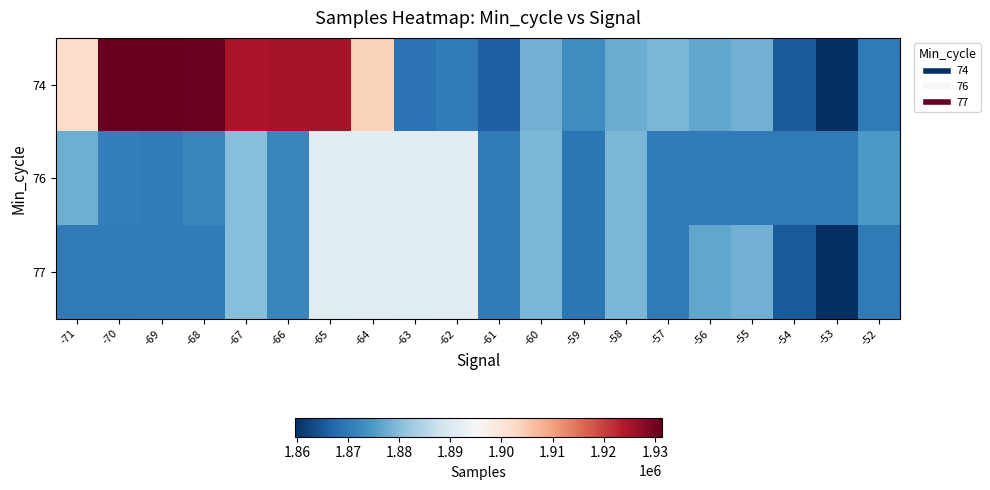

Reading left to right, what are all the values shown in this chart?

74: -71=1902002	-70=1931300	-69=1931171	-68=1930932	-67=1924766	-66=1924993	-65=1925013	-64=1903613	-63=1868914	-62=1870401	-61=1866180	-60=1878196	-59=1873272	-58=1877614	-57=1878989	-56=1876657	-55=1878167	-54=1865244	-53=1859556	-52=1870164
76: -71=1877834	-70=1870959	-69=1870285	-68=1872141	-67=1880199	-66=1872143	-65=1891173	-64=1891290	-63=1891221	-62=1891256	-61=1870164	-60=1879064	-59=1869611	-58=1878986	-57=1870272	-56=1870315	-55=1870133	-54=1870181	-53=1870380	-52=1874908
77: -71=1870132	-70=1870181	-69=1870315	-68=1870285	-67=1880199	-66=1872143	-65=1891173	-64=1891290	-63=1891221	-62=1891256	-61=1870272	-60=1879064	-59=1869611	-58=1878986	-57=1870164	-56=1876657	-55=1878167	-54=1865244	-53=1859556	-52=1870164